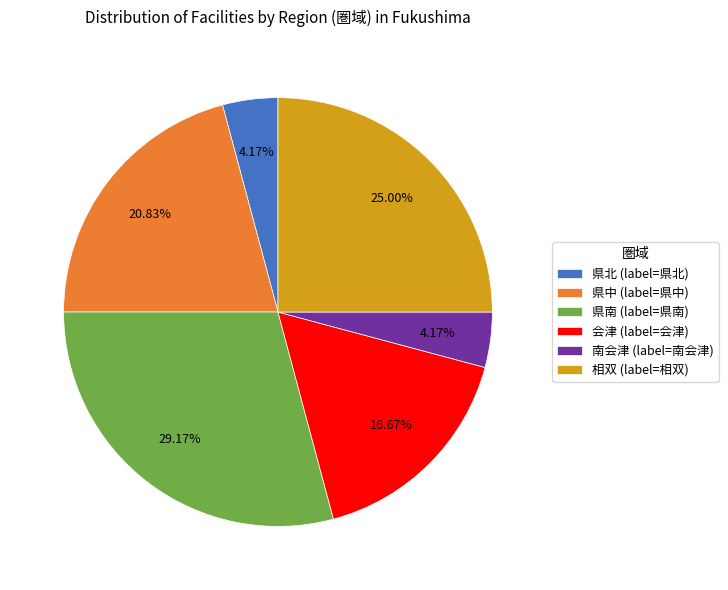

What is the largest slice in the pie chart?

県南